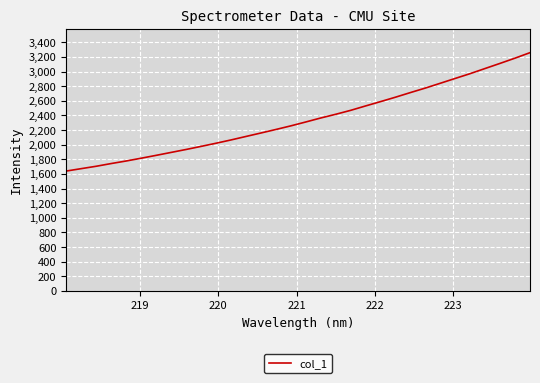

What is the minimum value shown in the chart?

1639.2